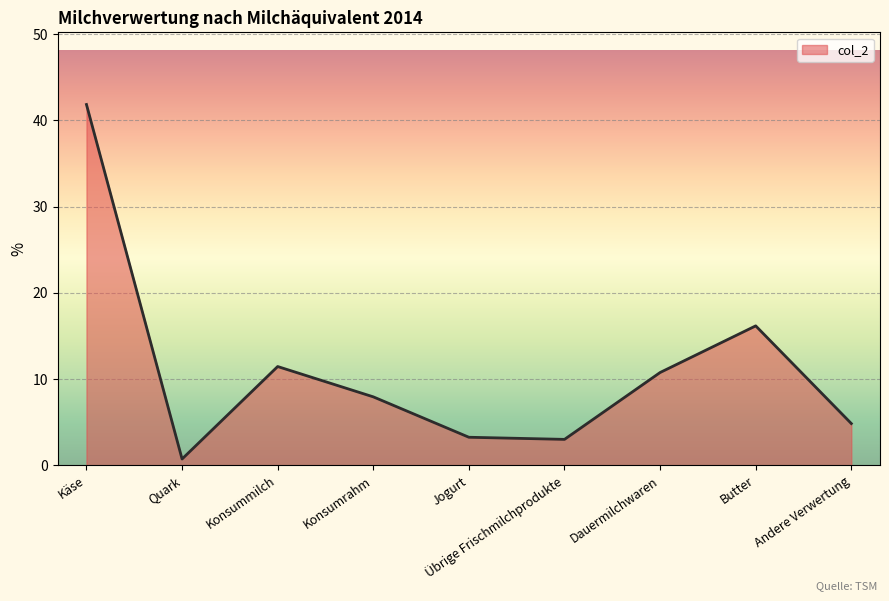

Does the chart have visible grid lines?

Yes